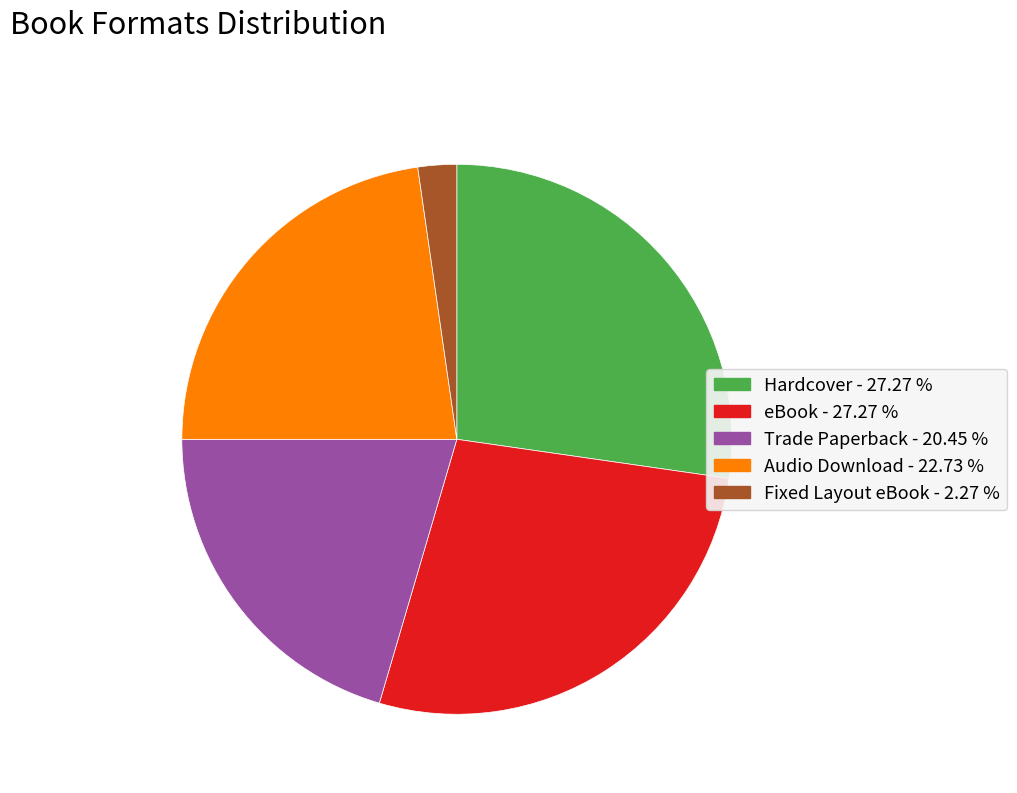

True or false: Audio Download accounts for 23% of the total.

True